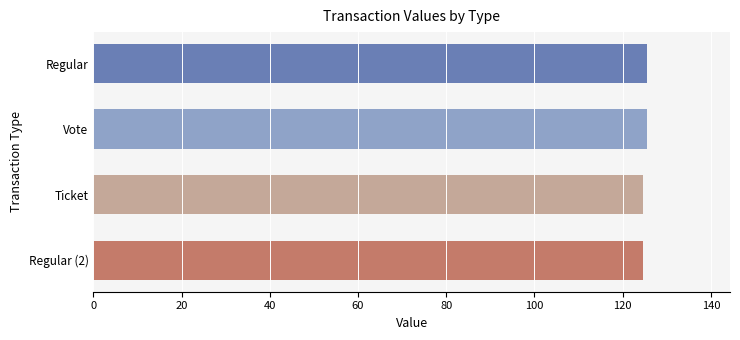

What is the average value?

125.0